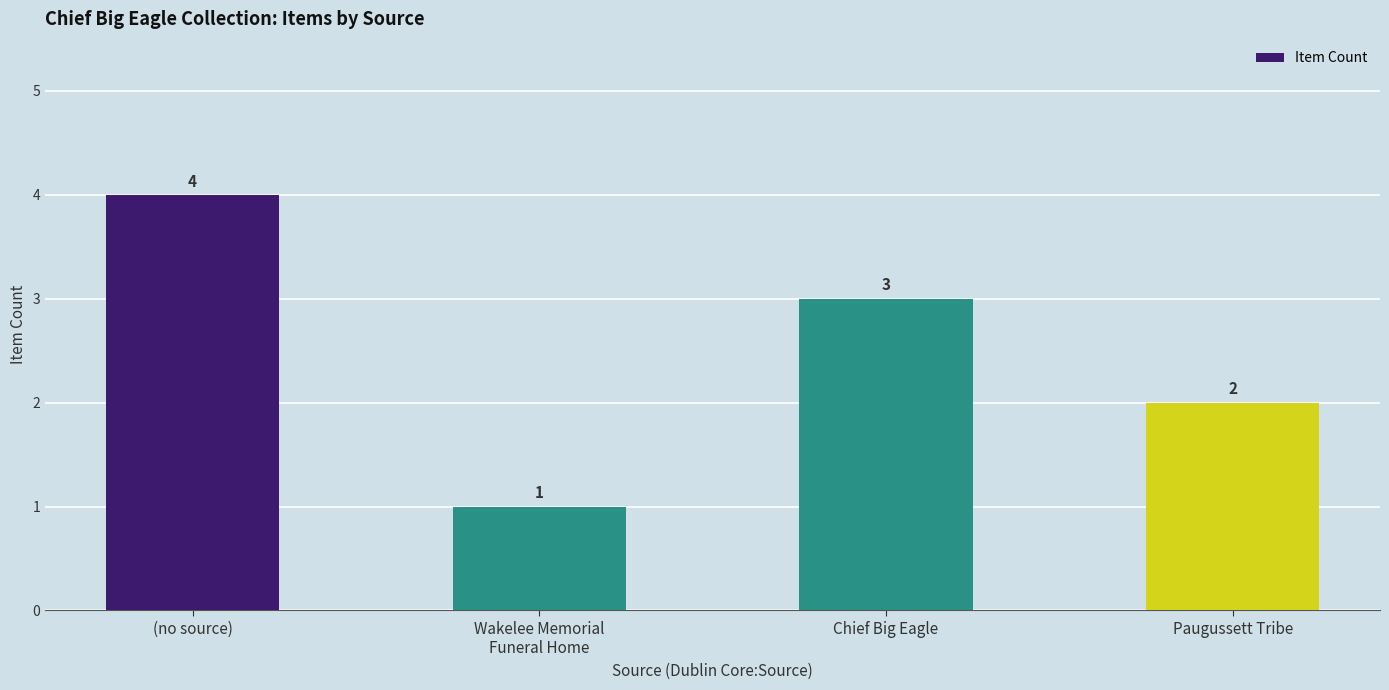

How many values are between 2 and 4?

3